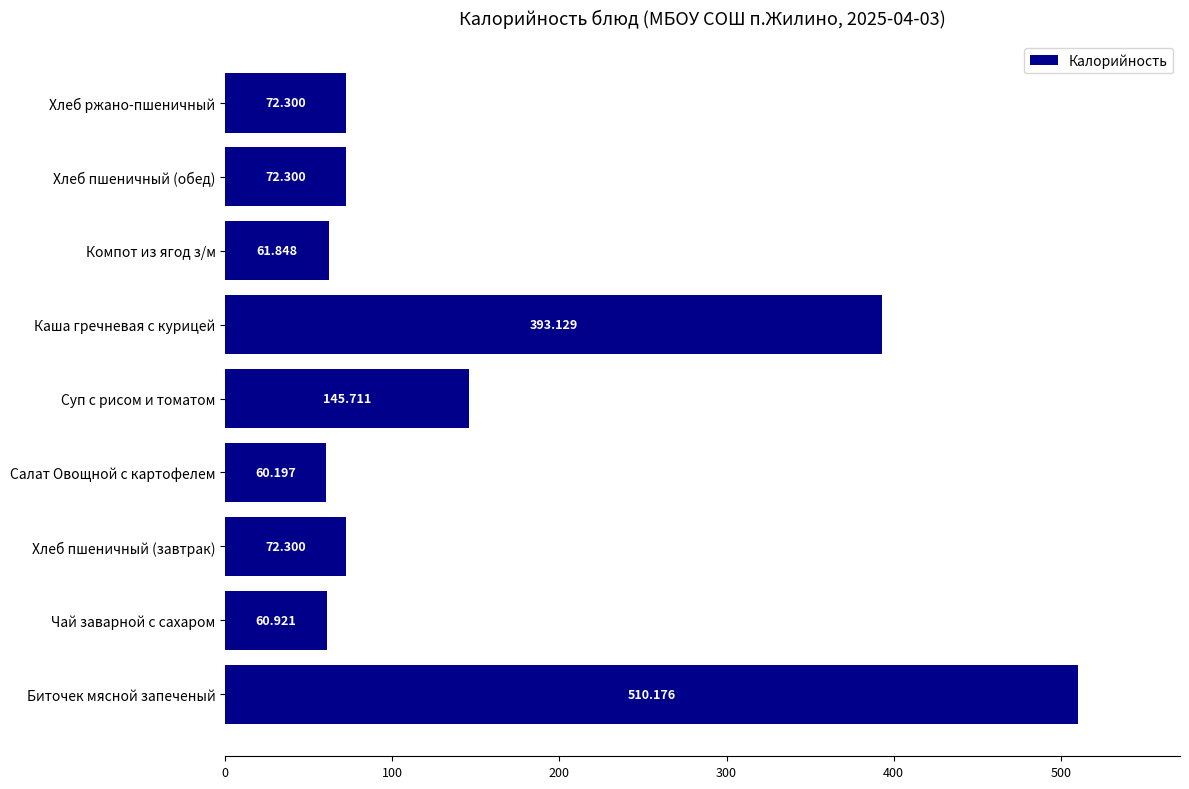

At which label is the value closest to 285?

Каша гречневая с курицей